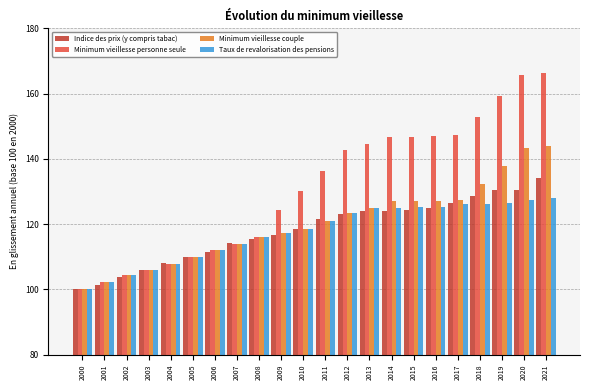

What is the maximum value for Taux de revalorisation des pensions?

127.9